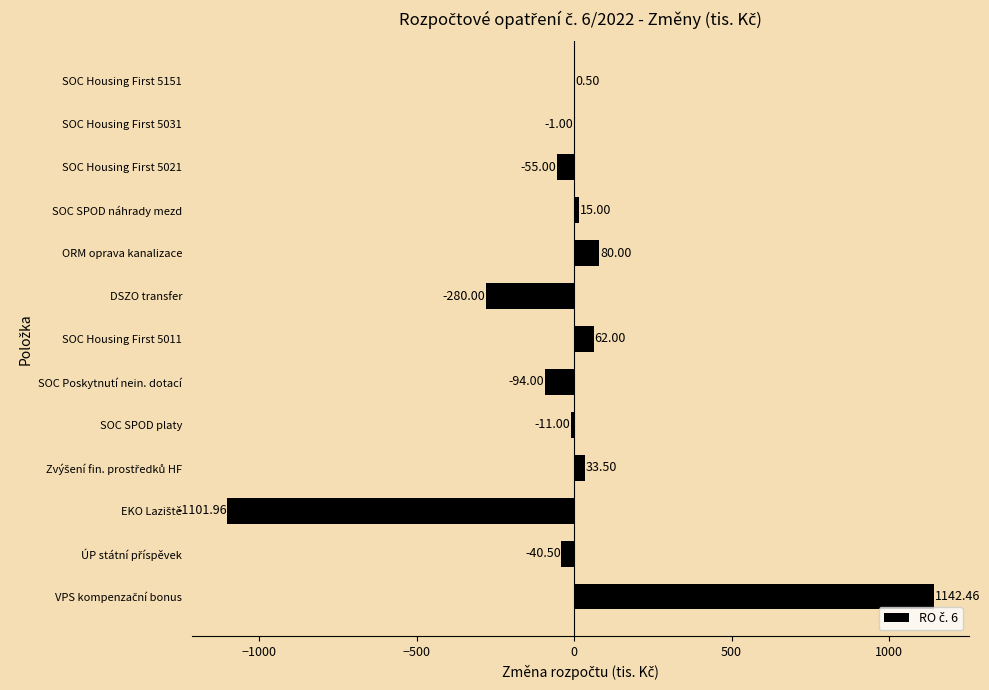

Where is the data nearest to the value 20?

SOC SPOD náhrady mezd